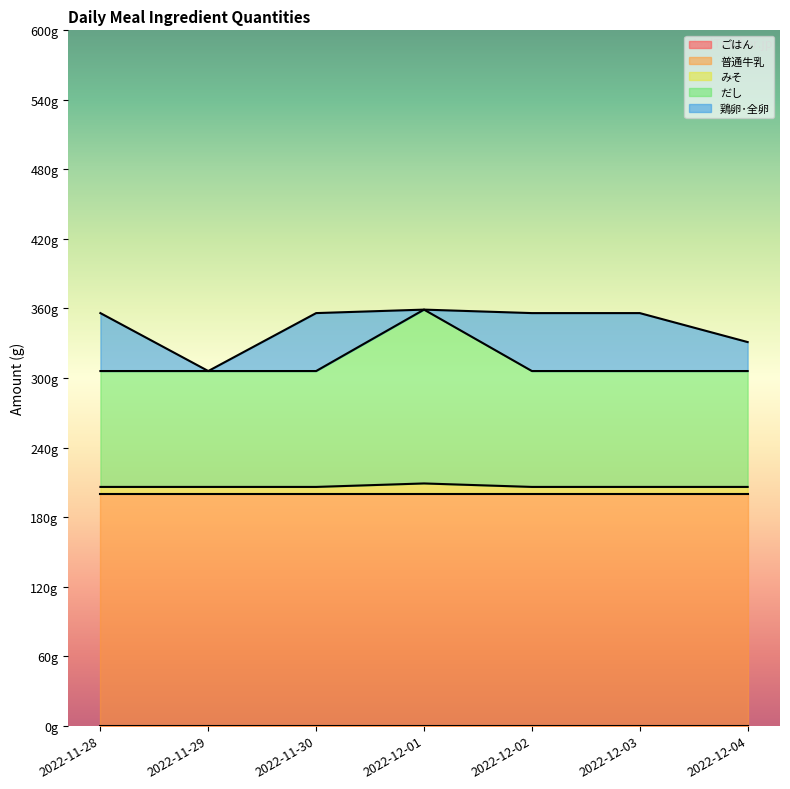

True or false: ごはん and みそ intersect in this chart.

False